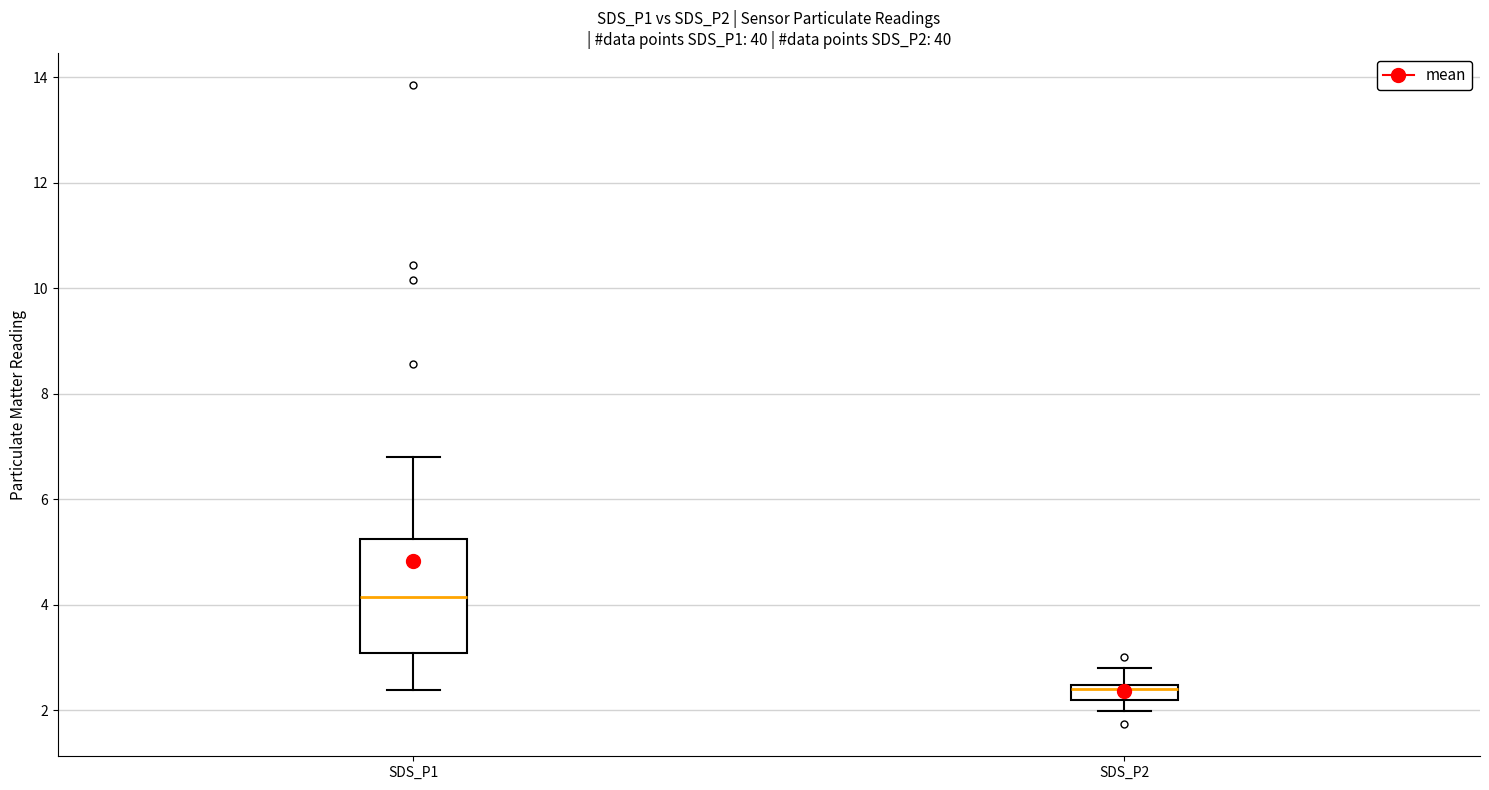

Which box is the tallest, from its lower edge to its upper edge?

SDS_P1